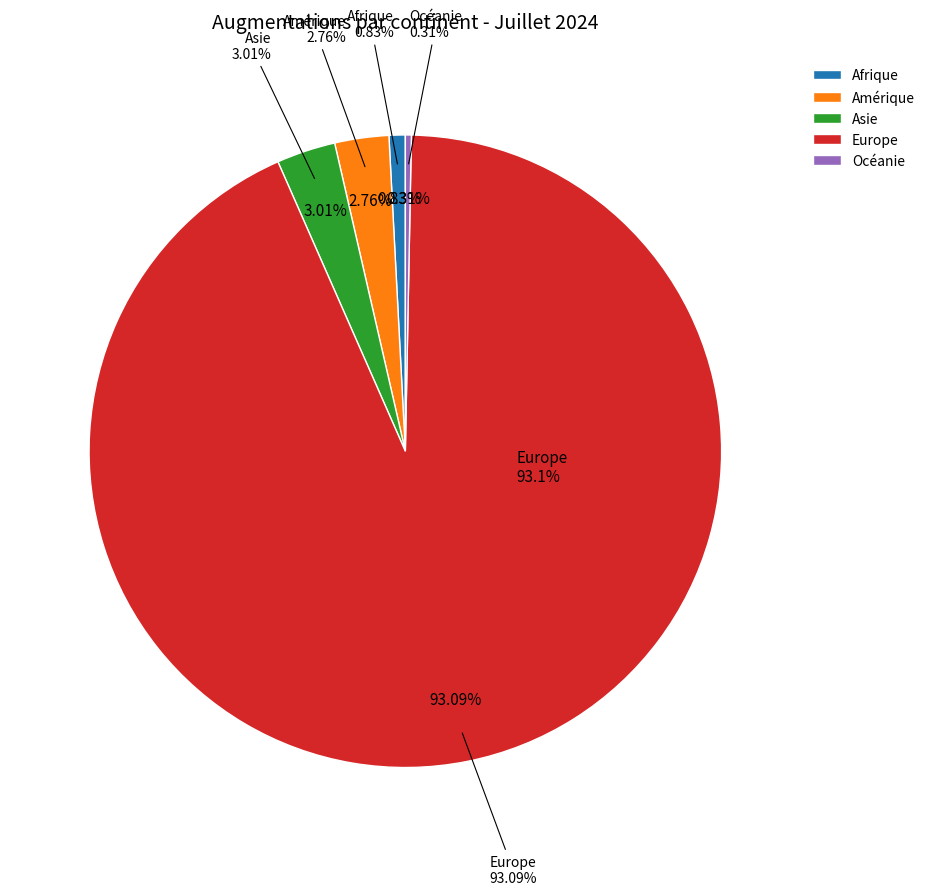

How much of the chart is everything except Afrique?

99.2%